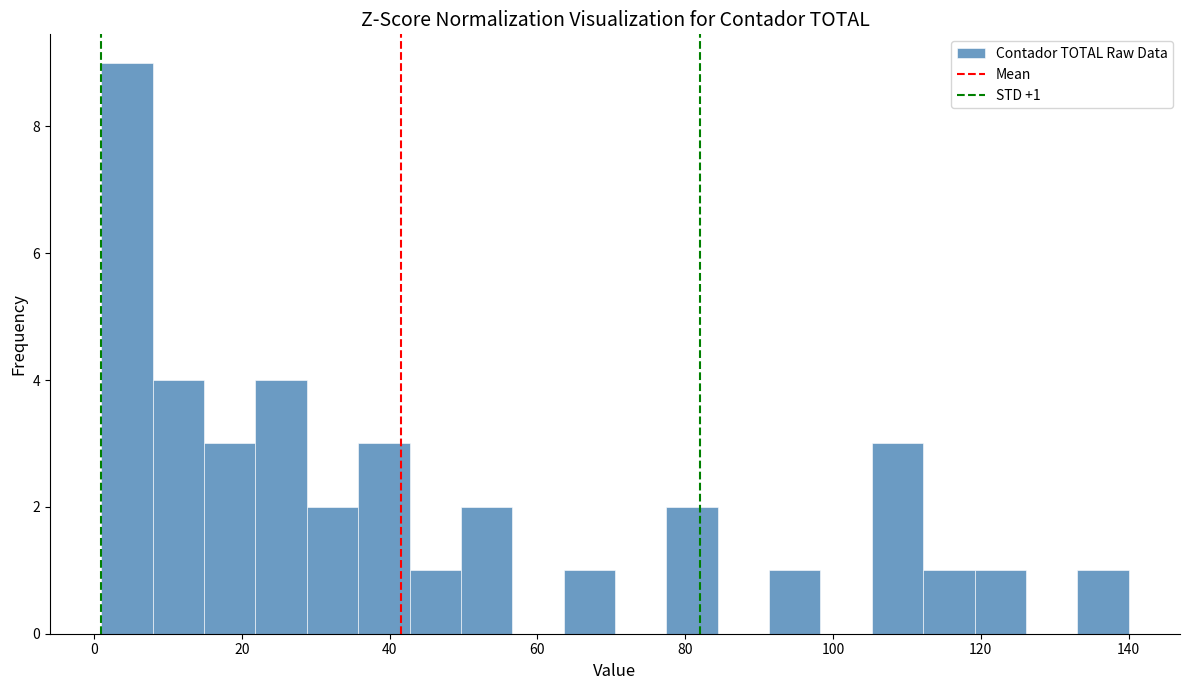

Around what value on the x-axis is the tallest bar? Give the approximate position of its centre, as read against the axis.

4